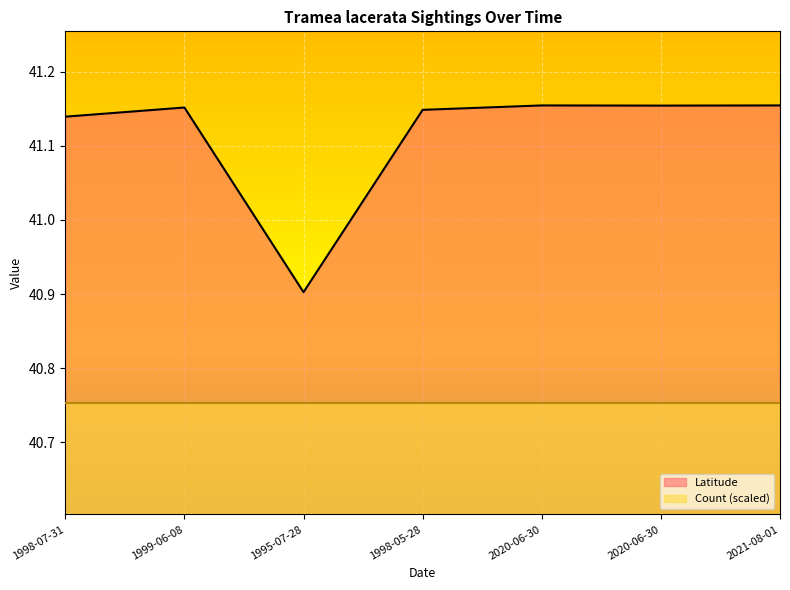

Reading left to right, what are all the values shown in this chart?

41.1	41.2	40.9	41.1	41.2	41.2	41.2